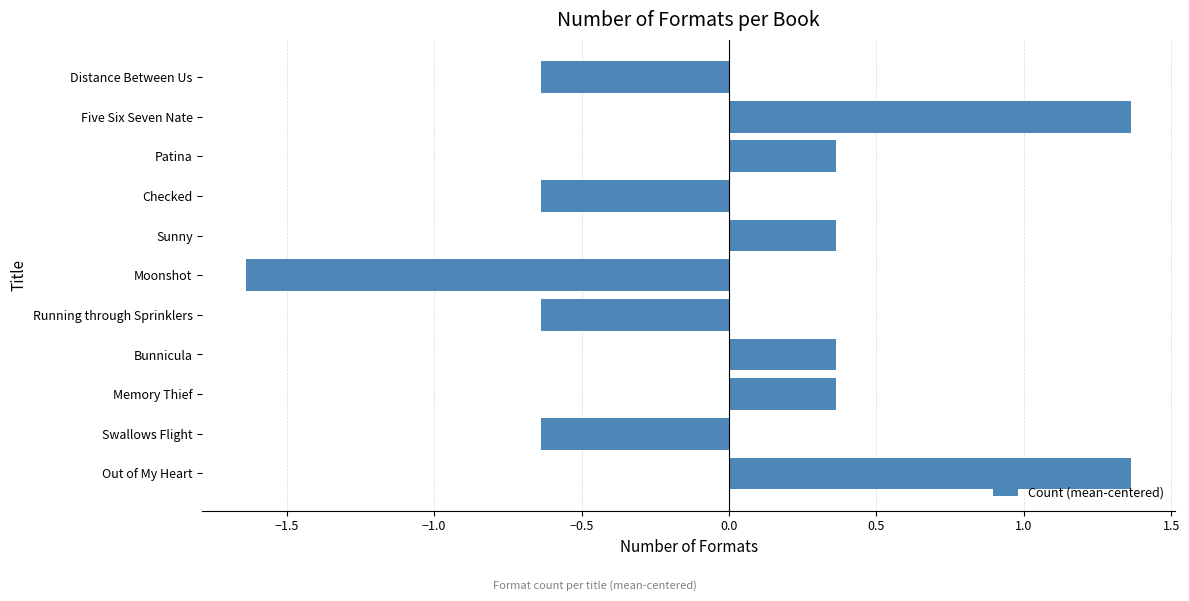

Count the values in the range 0 to 1.

4